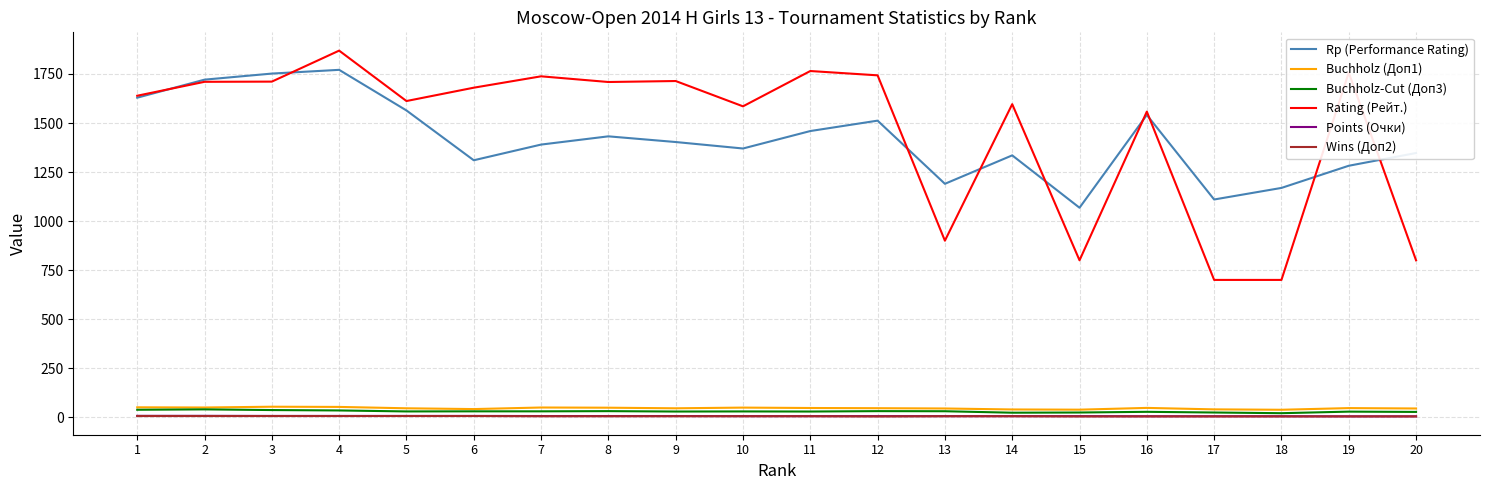

What is the difference between the maximum and second lowest values in the Buchholz (Доп1) series?

15.0